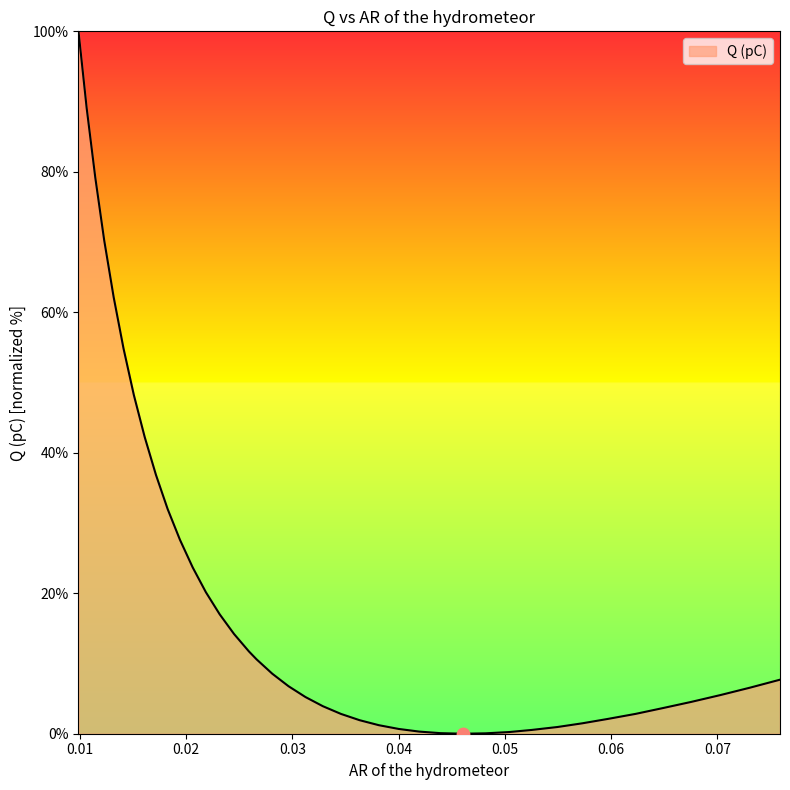

What is the greatest value displayed?

100.0